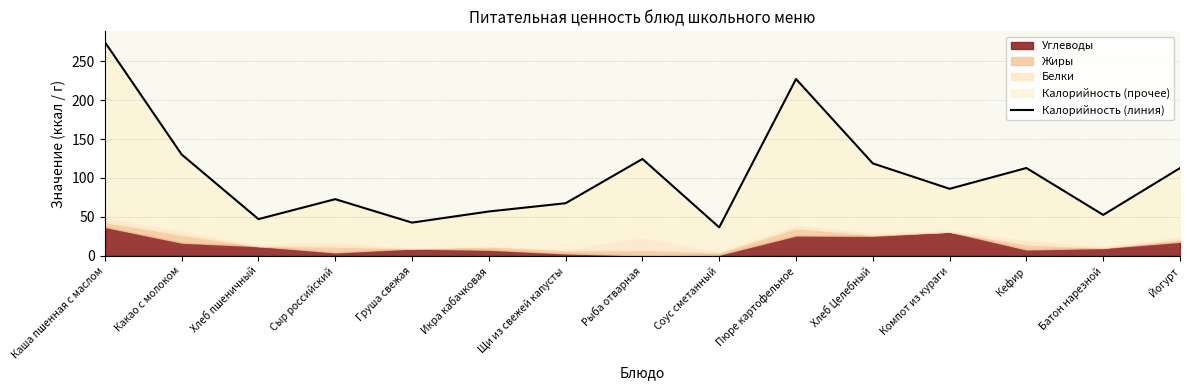

At which category does the data reach its first local valley?

Хлеб пшеничный